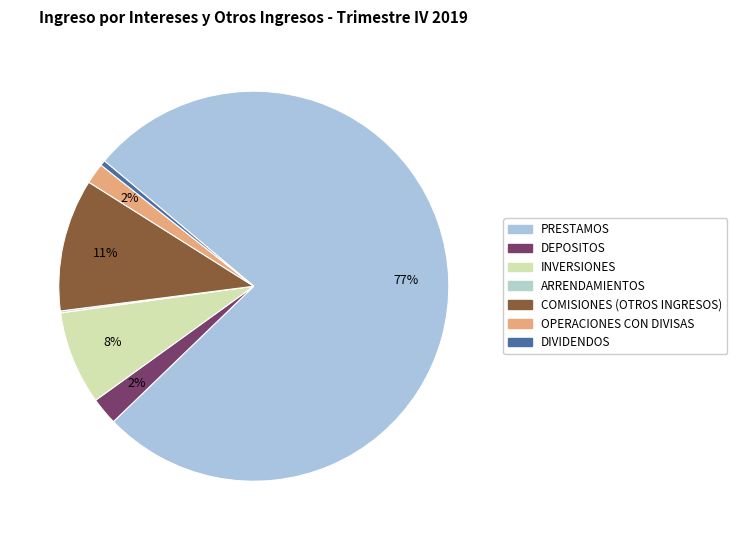

What is the smallest slice in the pie chart?

ARRENDAMIENTOS